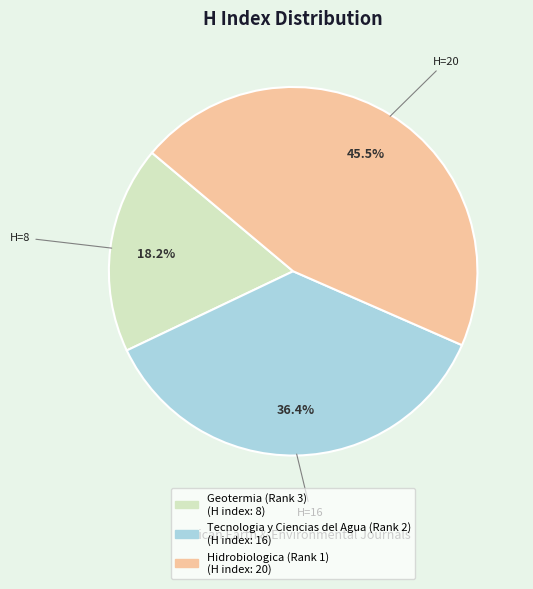

The Geotermia (Rank 3) slice represents 12% of the pie. True or false?

False